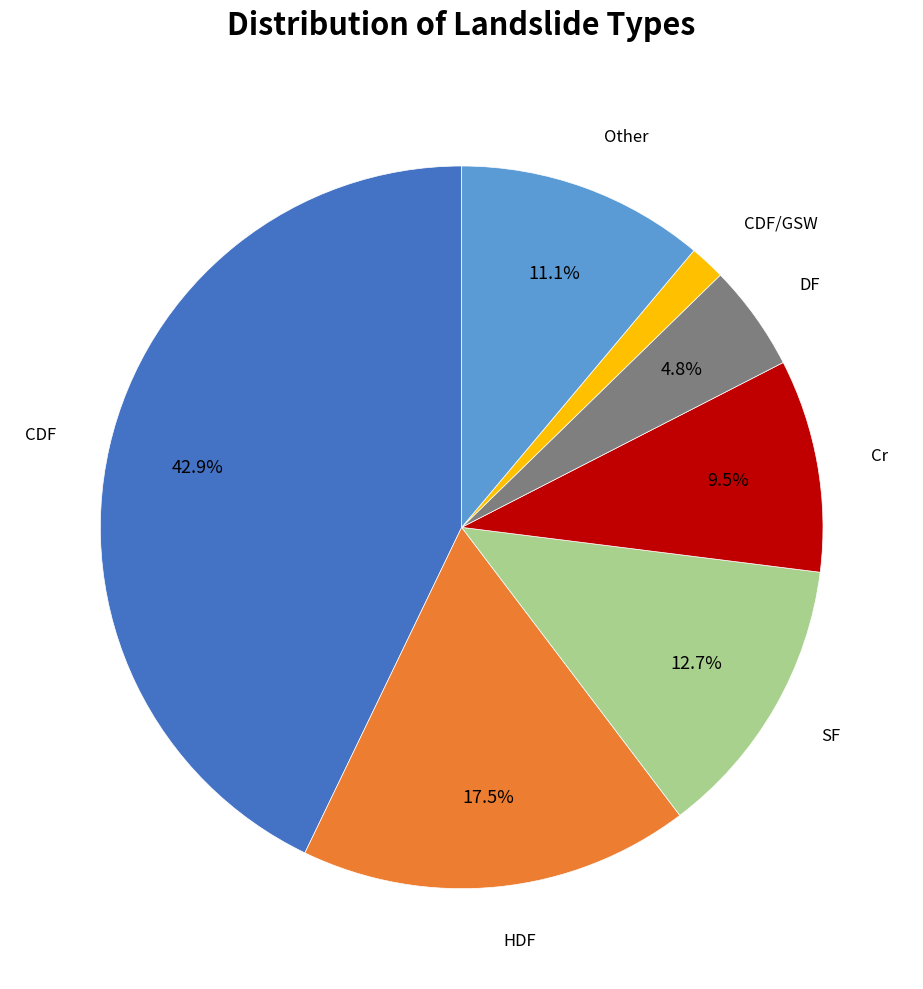

Does any single category account for the majority?

No